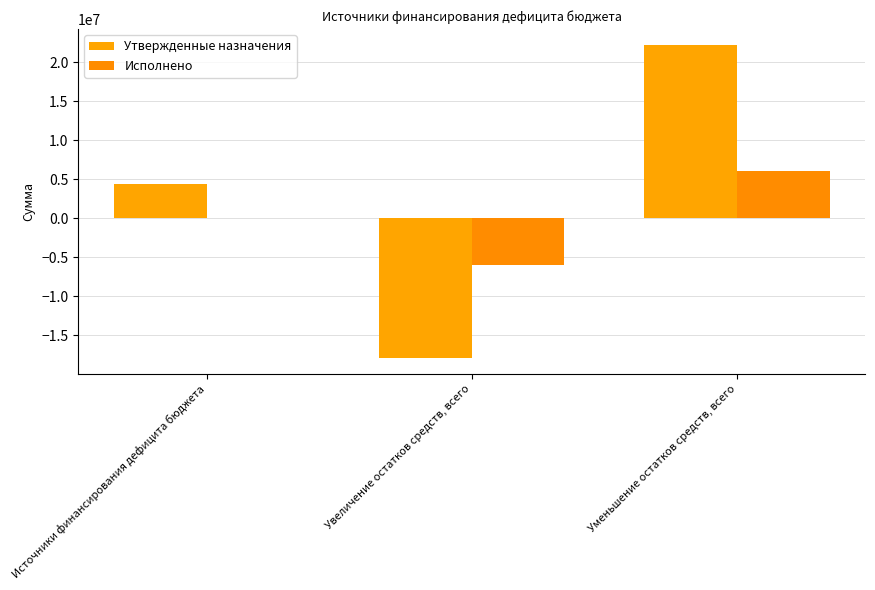

How many data points in Исполнено are above 72135?

2